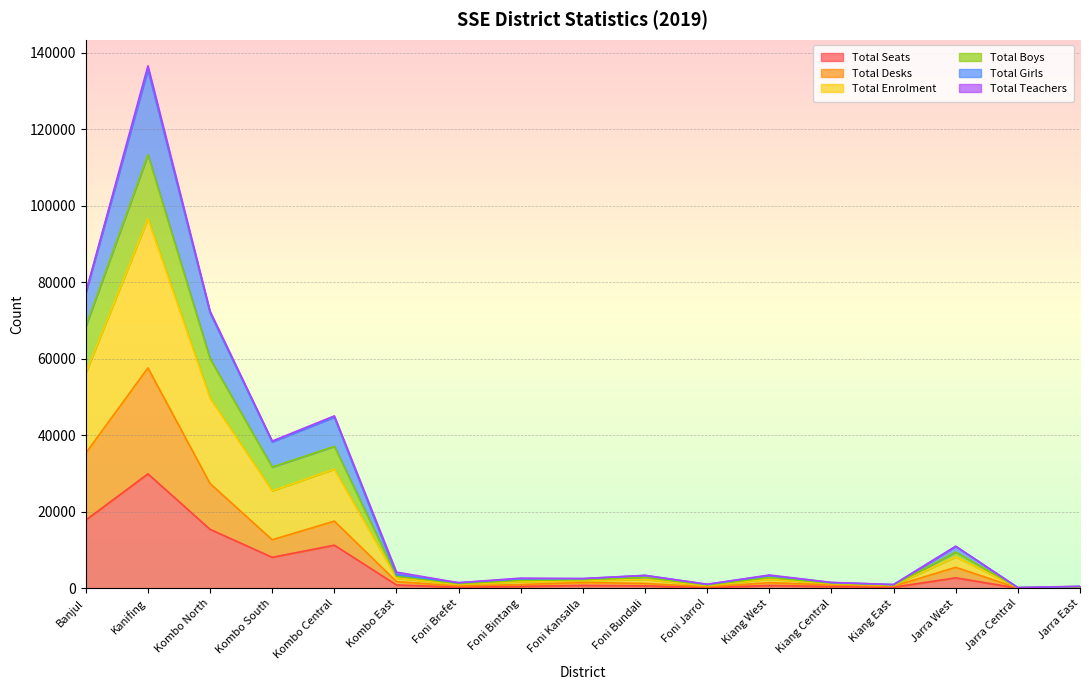

Between Kombo Central and Foni Jarrol, which series saw the biggest shift?

Total Enrolment